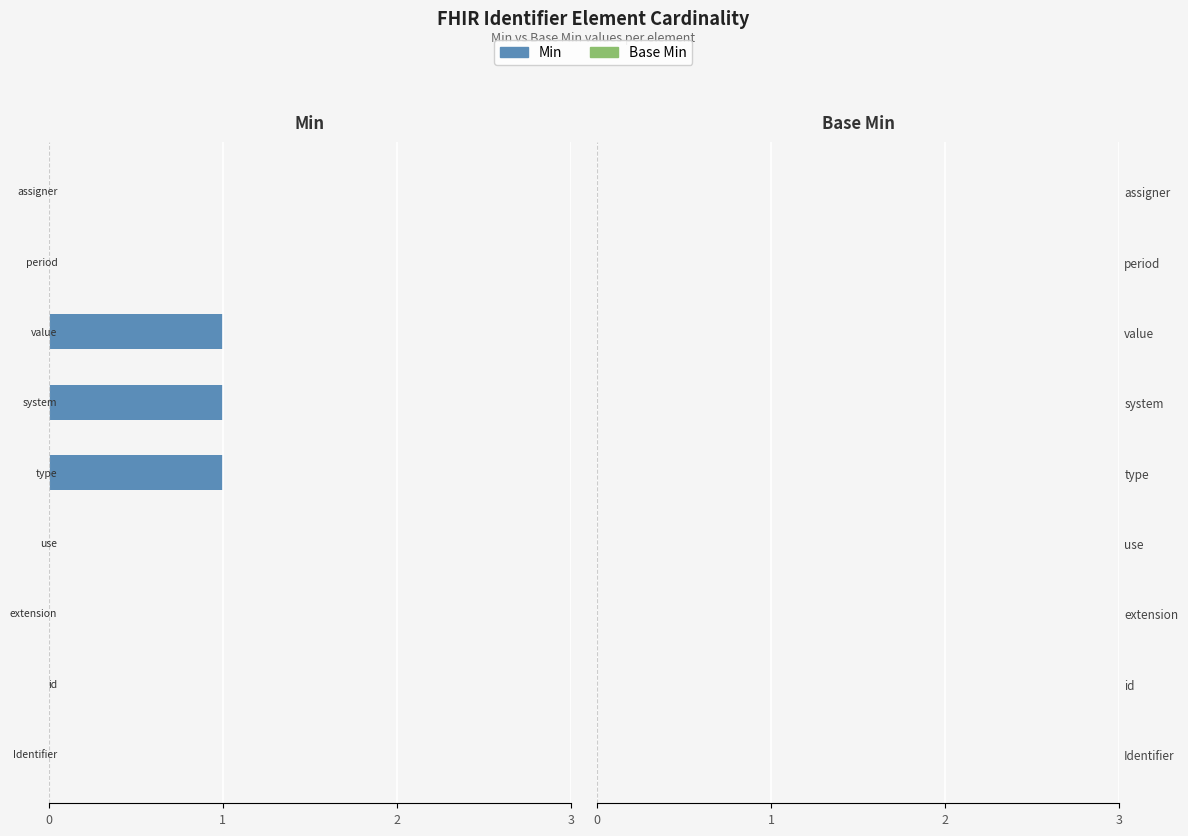

How many data points does each series have?

9